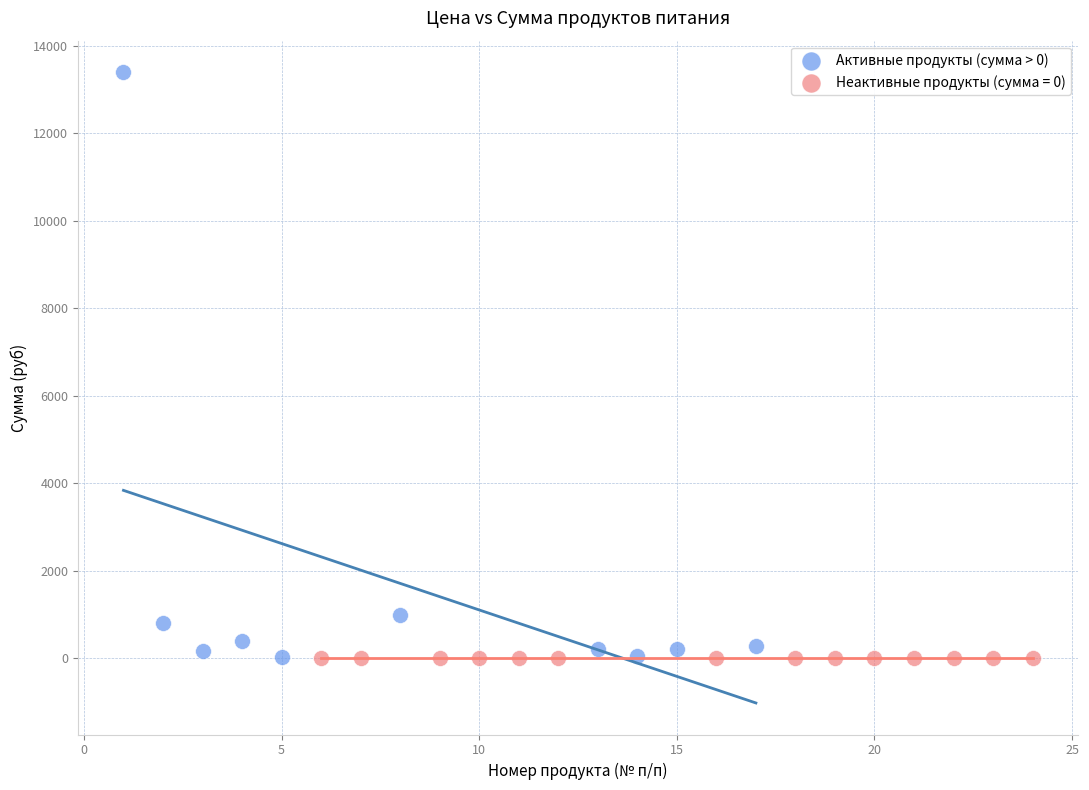

Which series contains the highest Y value?

Активные продукты (сумма > 0)